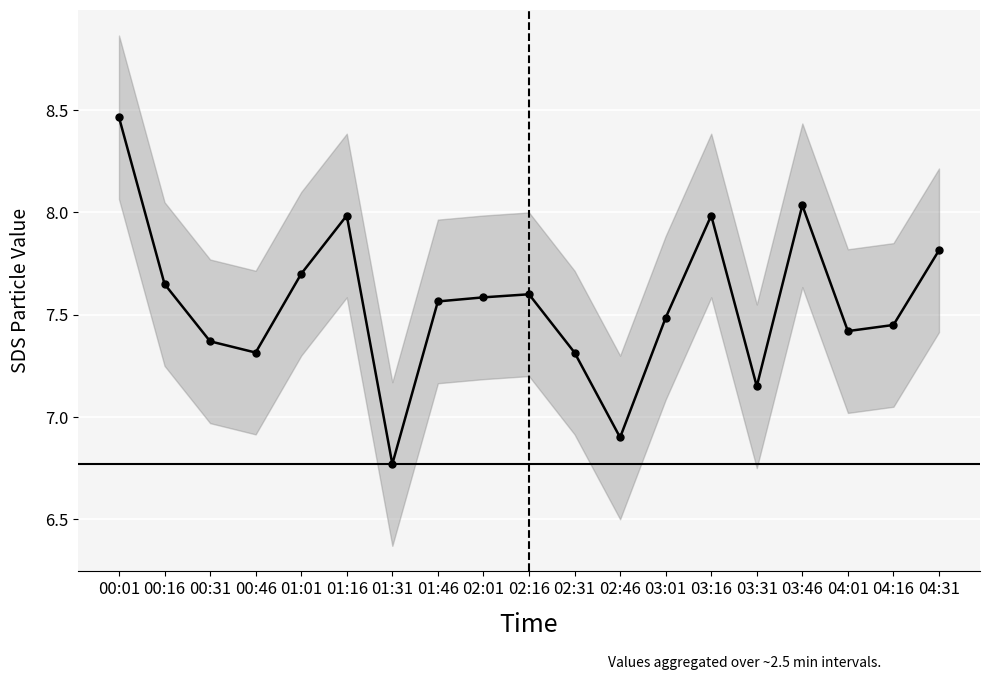

Count the number of categories in the chart.

19